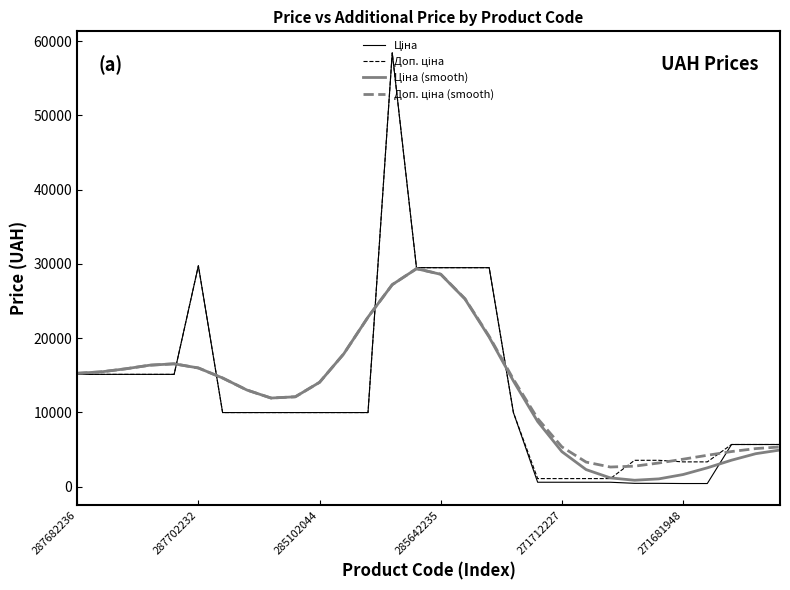

Reading left to right, what are all the values shown in this chart?

Ціна: 15120.0	15120.0	15120.0	15120.0	15120.0	29747.2	9975.0	9975.0	9975.0	9975.0	9975.0	9975.0	9975.0	58426.5	29491.5	29491.5	29491.5	29491.5	9975.0	589.9	589.9	589.9	589.9	443.1	443.1	416.6	416.6	5673.8	5673.8	5673.8
Доп. ціна: 15120.0	15120.0	15120.0	15120.0	15120.0	29747.2	9975.0	9975.0	9975.0	9975.0	9975.0	9975.0	9975.0	58426.5	29491.5	29491.5	29491.5	29491.5	9975.0	1081.7	1081.7	1081.7	1081.7	3545.0	3545.0	3332.5	3332.5	5673.8	5673.8	5673.8
Ціна (smooth): 15264.0	15461.8	15870.3	16358.5	16541.3	15981.7	14631.7	13015.5	11931.1	12100.0	14049.7	17887.8	22831.5	27203.3	29350.2	28601.4	25269.2	20132.0	14229.0	8771.5	4707.7	2292.1	1174.0	859.1	1043.5	1626.8	2530.4	3559.7	4436.1	4929.2
Доп. ціна (smooth): 15264.0	15461.8	15870.3	16358.5	16541.3	15981.7	14631.7	13015.5	11931.1	12100.0	14049.7	17887.9	22831.7	27204.6	29355.9	28620.5	25321.3	20249.3	14455.8	9166.1	5355.0	3303.3	2638.9	2756.6	3183.3	3693.8	4221.9	4724.0	5123.5	5343.6